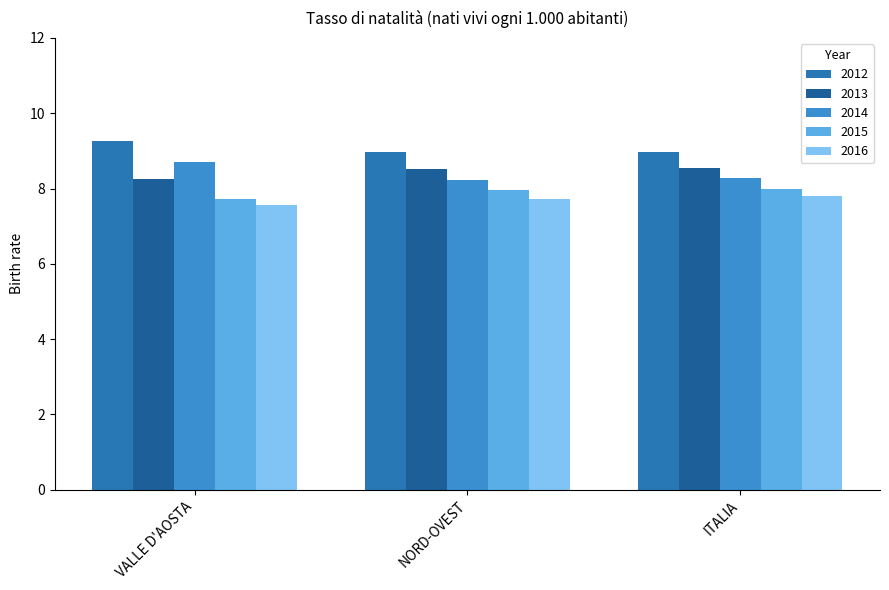

How many bars are there in total?

15